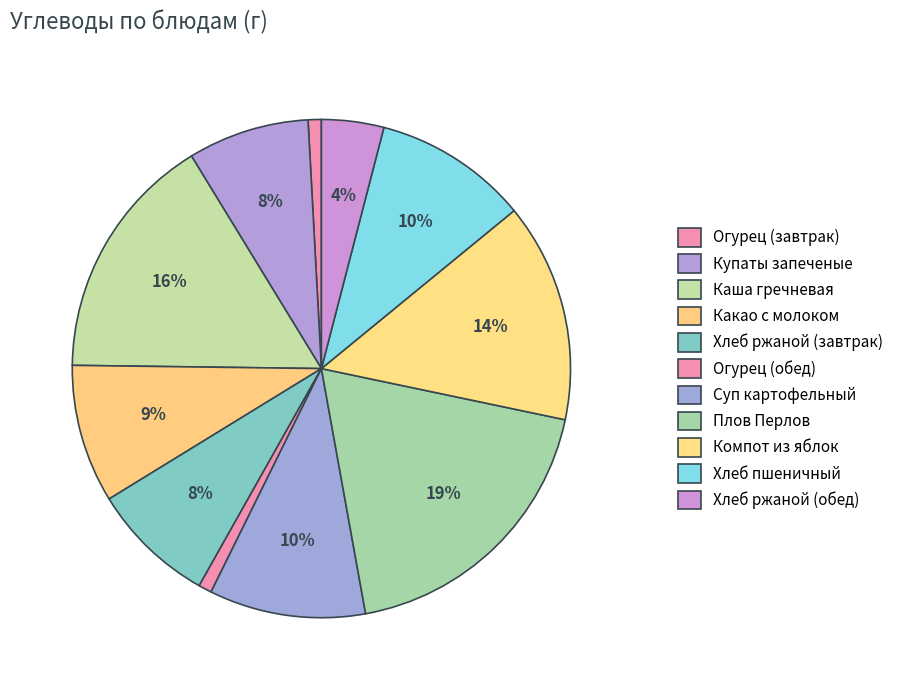

Approximately how many times larger is the value at Каша гречневая compared to Купаты запеченые?

2.0